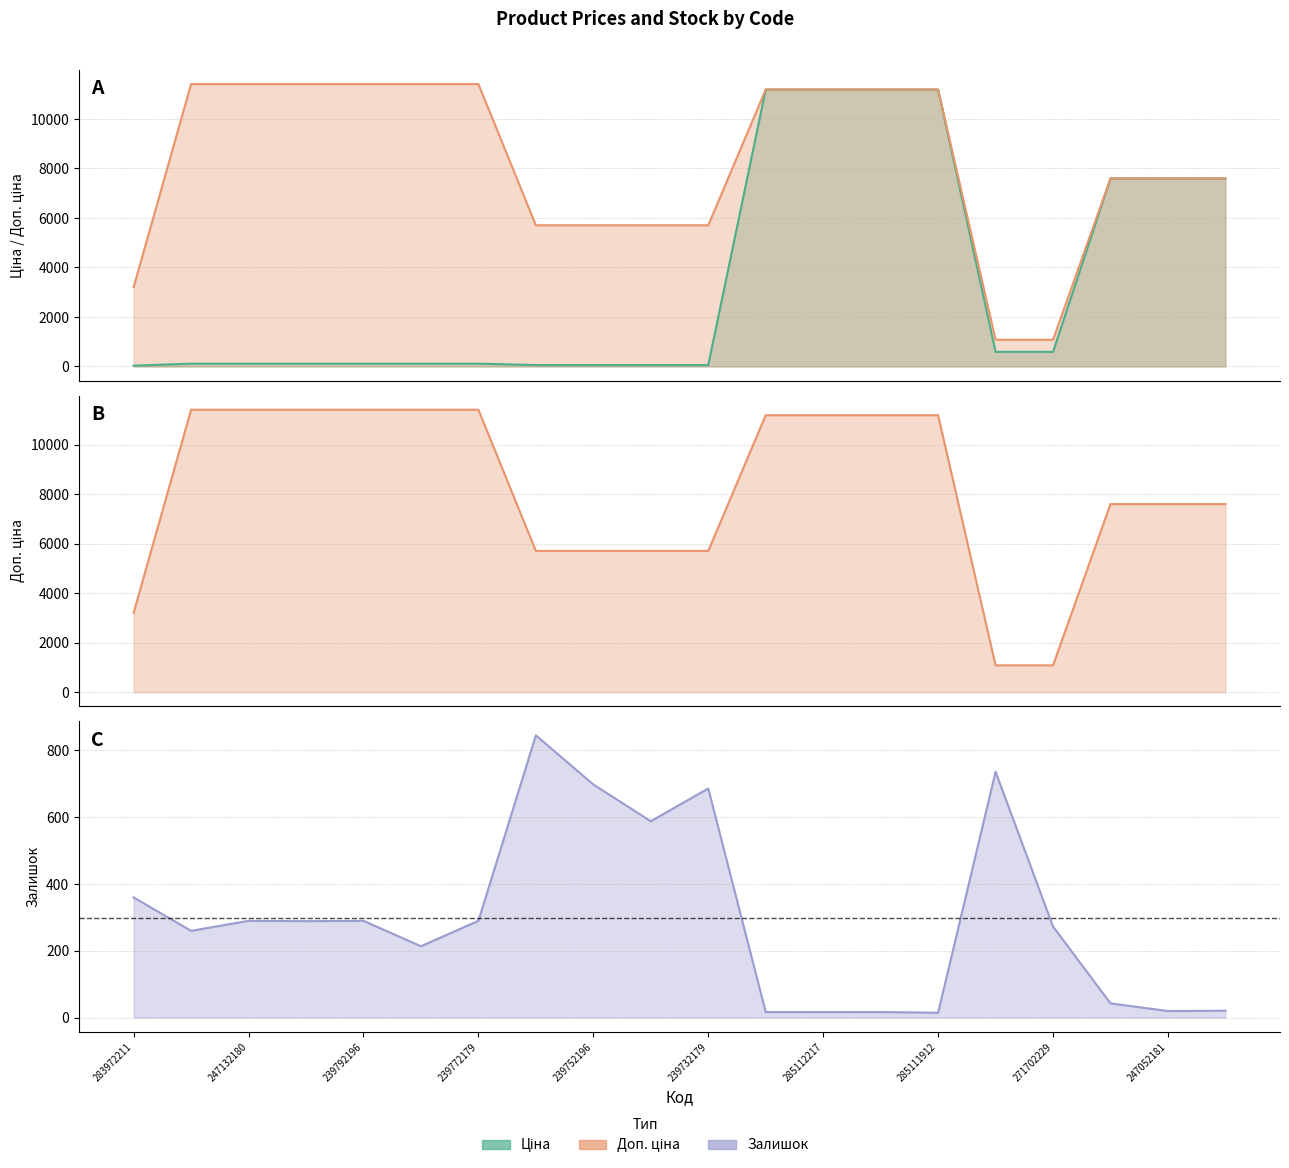

Which series has the largest range (max minus min)?

Ціна